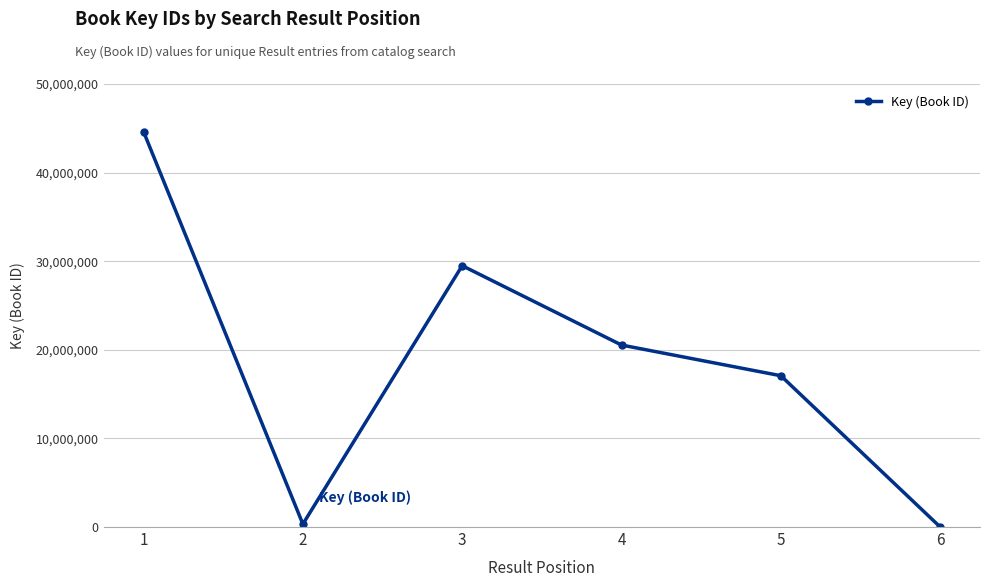

What is the change in value from 1 to 5?

-27544491